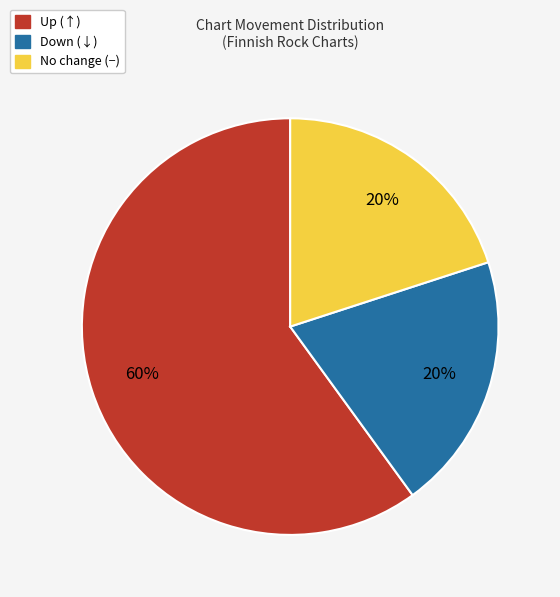

Is there a majority slice in this chart?

Yes